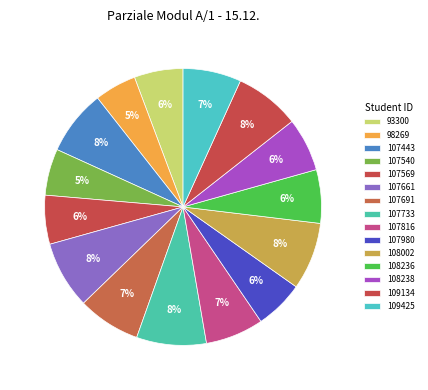

Count the number of slices in the pie.

15